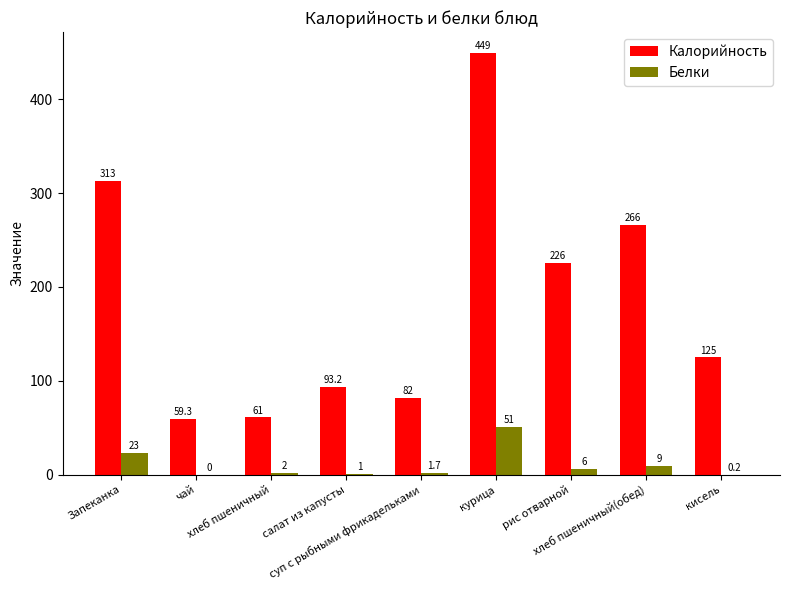

The value of Белки at суп с рыбными фрикадельками is 1.7. True or false?

True